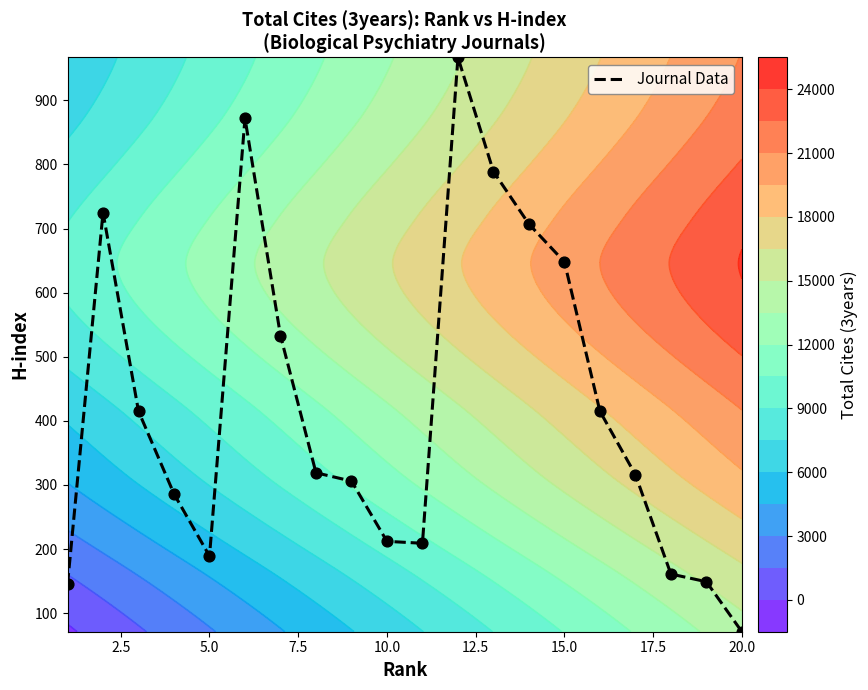

How many data points does each series have?

20